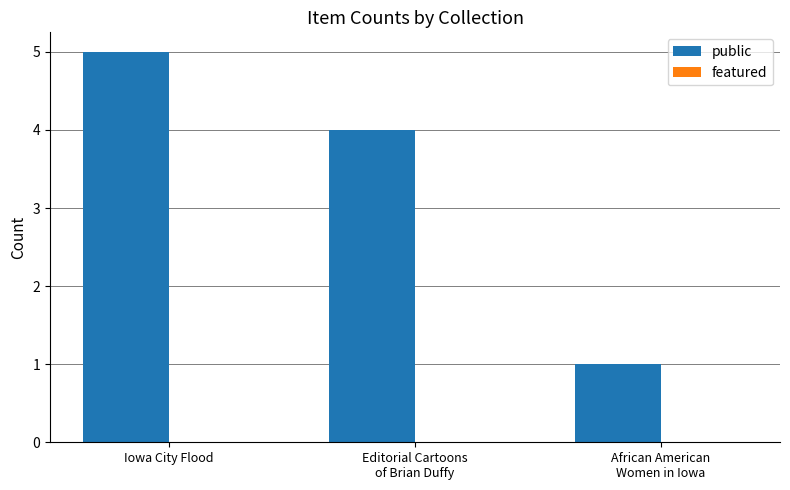

What is the maximum value shown in the chart?

5